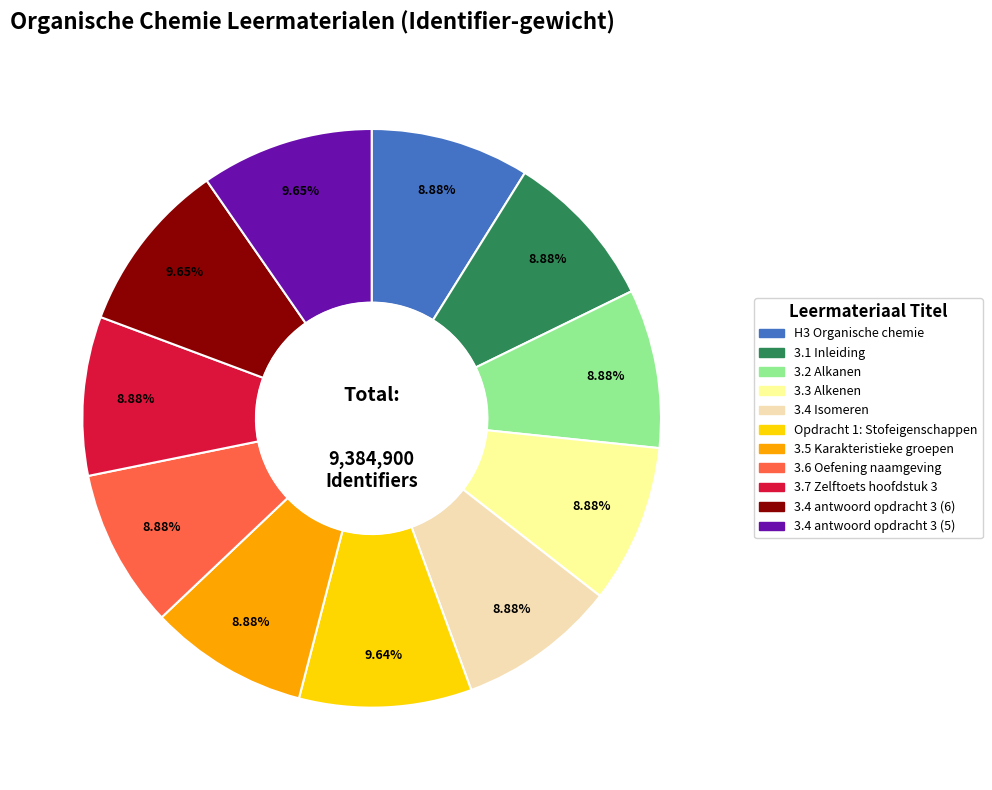

Count the number of slices in the pie.

11